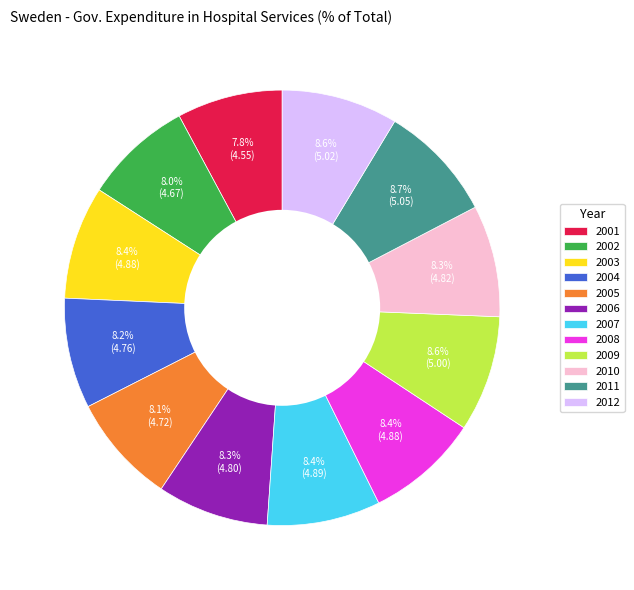

Is there a majority slice in this chart?

No